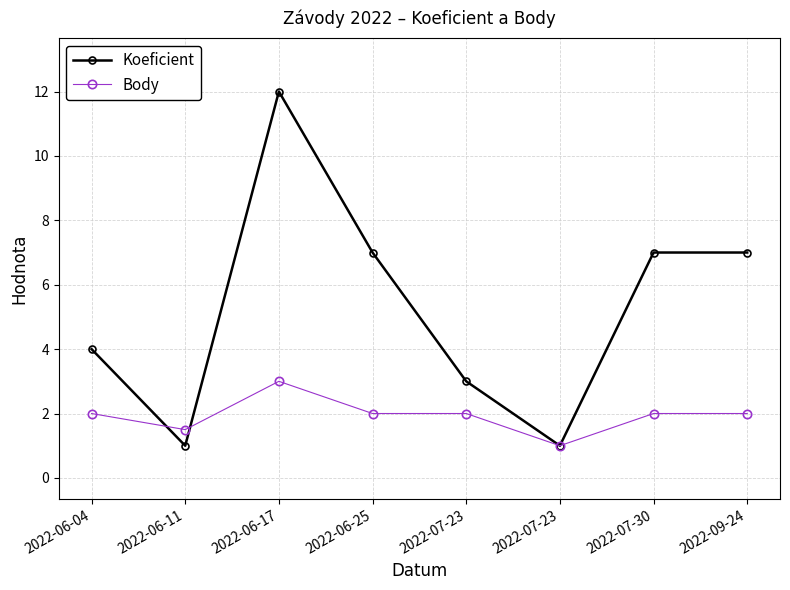

What is the value of the Body point at the 7th from the left?

2.0